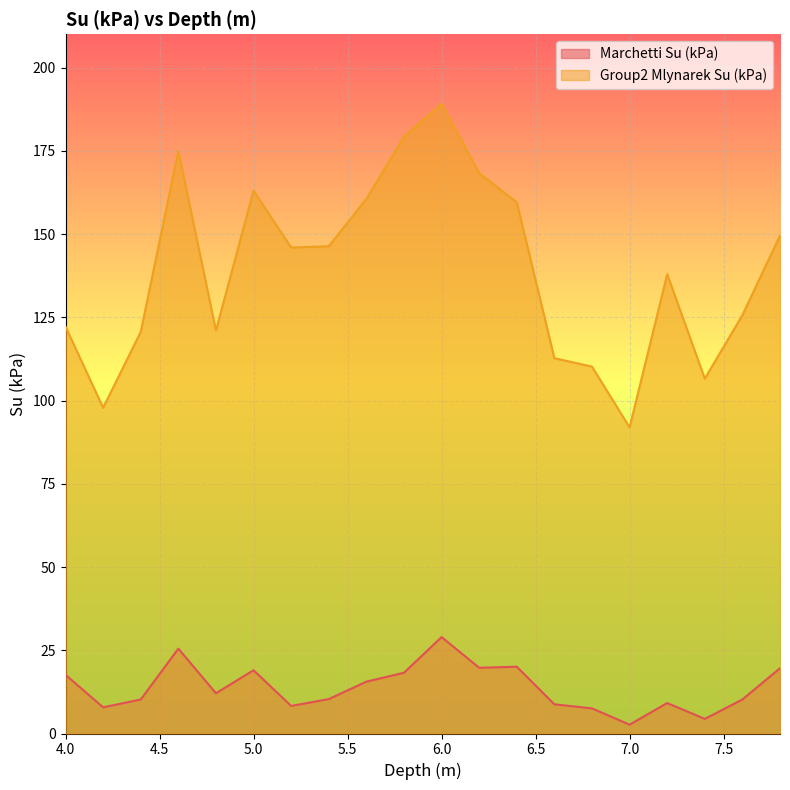

How many lines are shown in the chart?

2